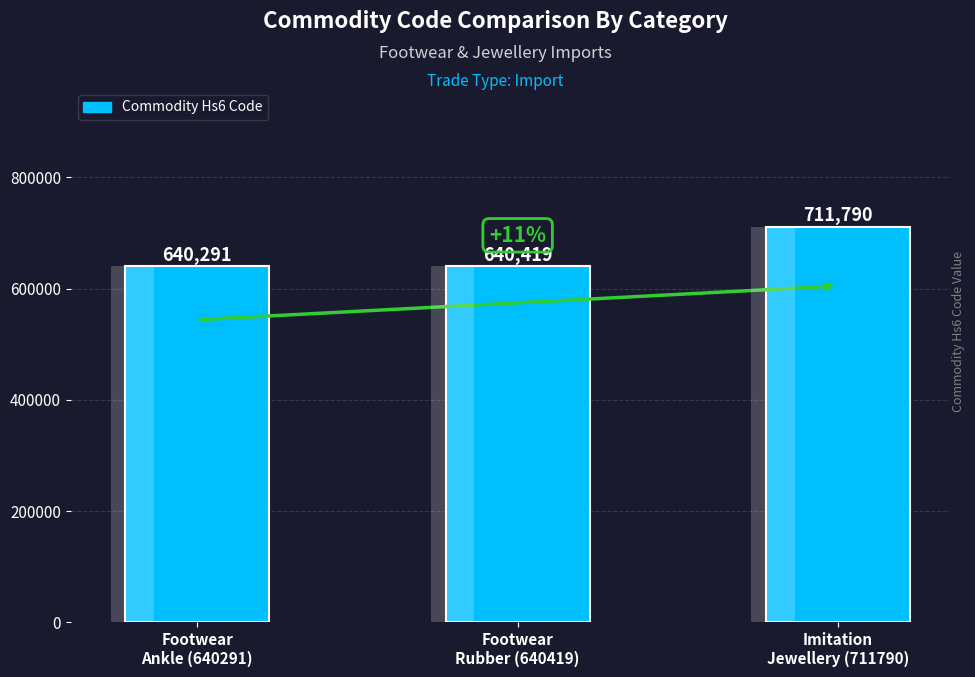

What is the value of the 3rd bar from the left?

711790